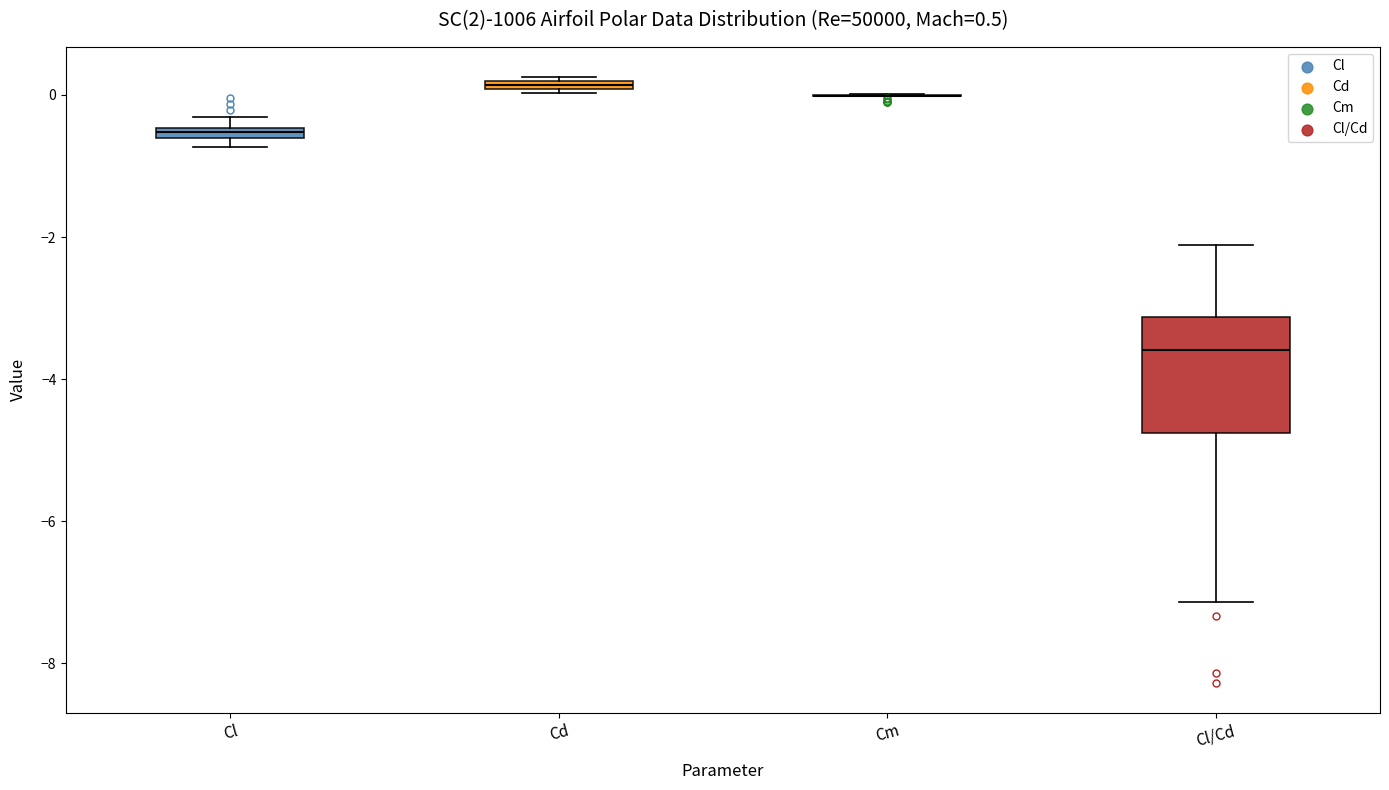

Comparing the boxes themselves (not the whiskers), which one is the tallest?

Cl/Cd